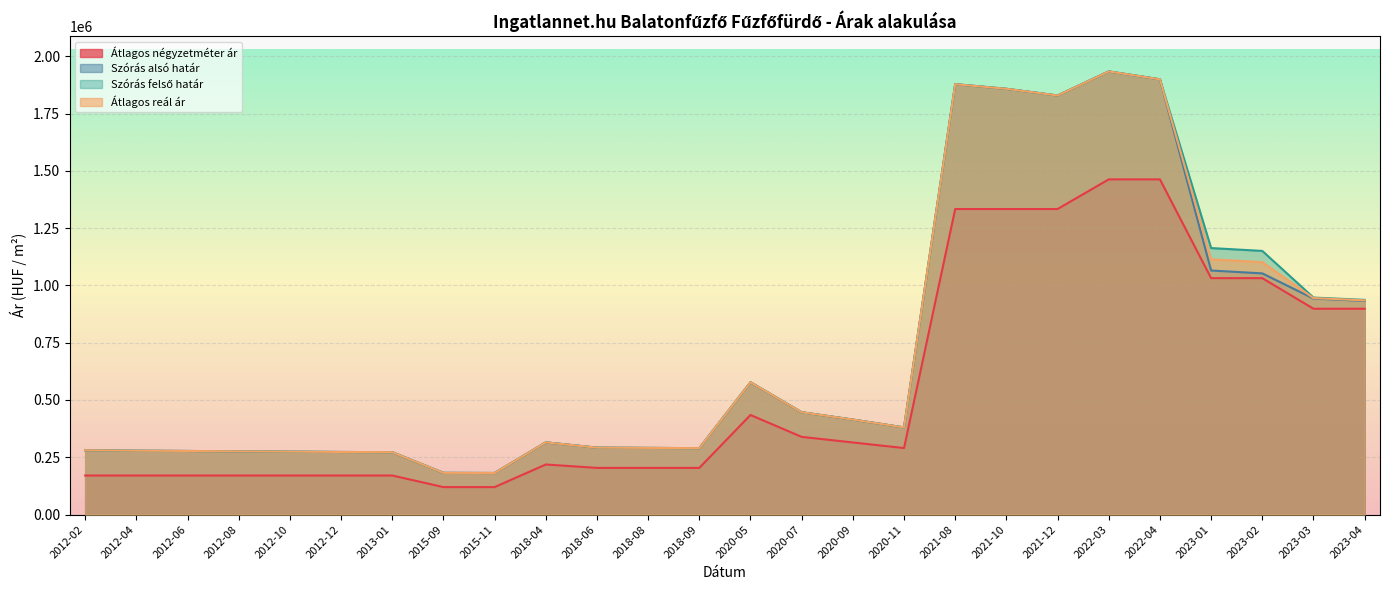

What position from the right is 2018-06?

16